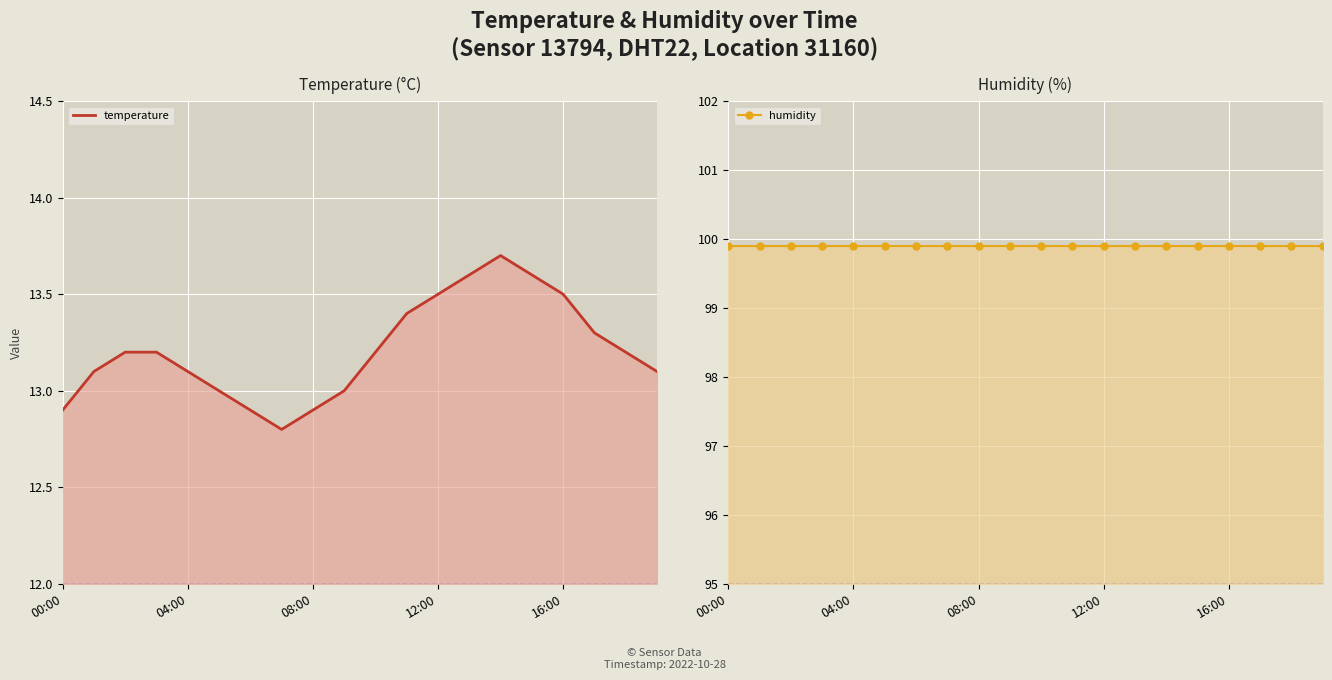

What is the average value of the temperature series?

13.2